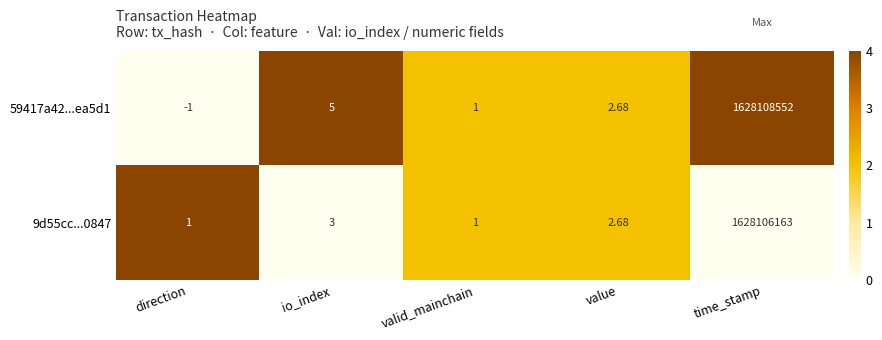

At how many categories does at least one series exceed 0?

5